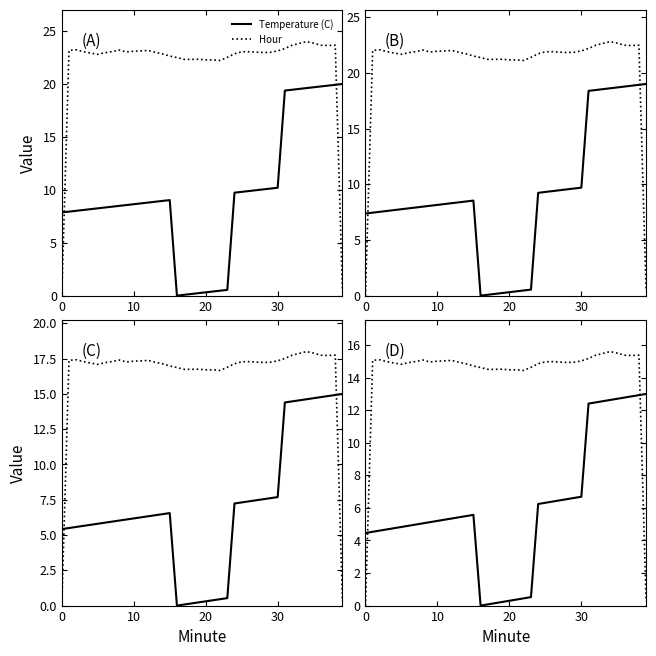

Is it true that Temperature (C) equals 0.0 at 16?

True